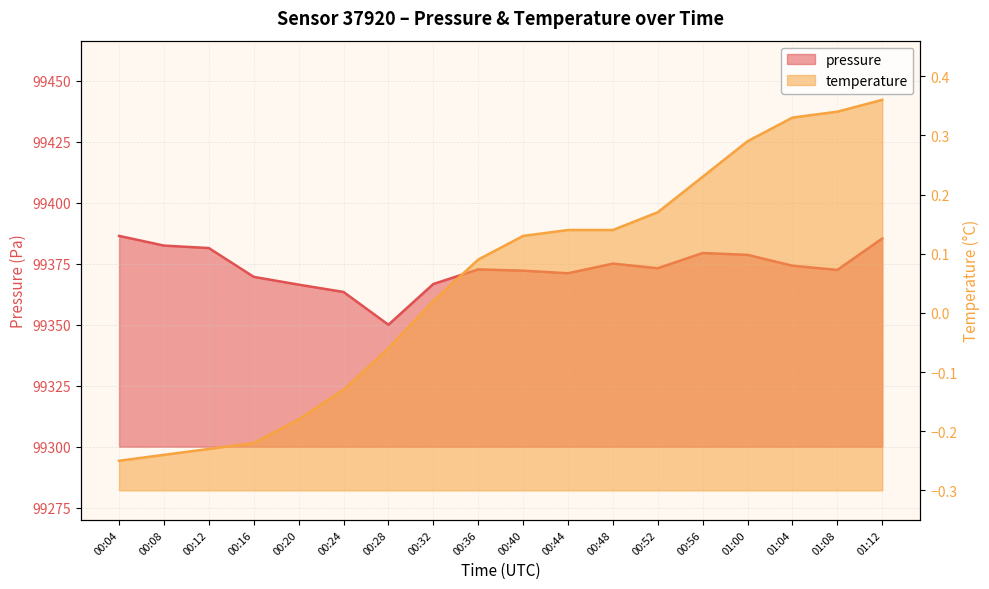

What is the difference between the temperature values at 00:20 and 00:04?

0.1